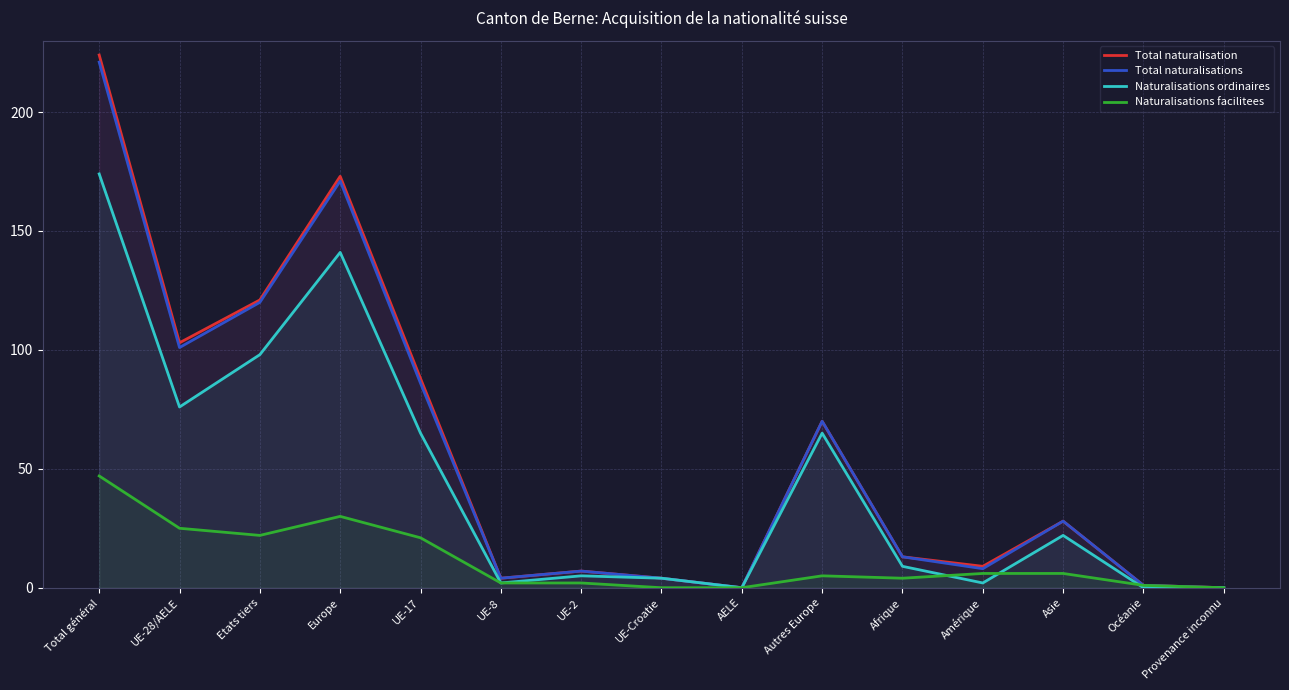

Does the chart display data point markers on the line(s)?

No